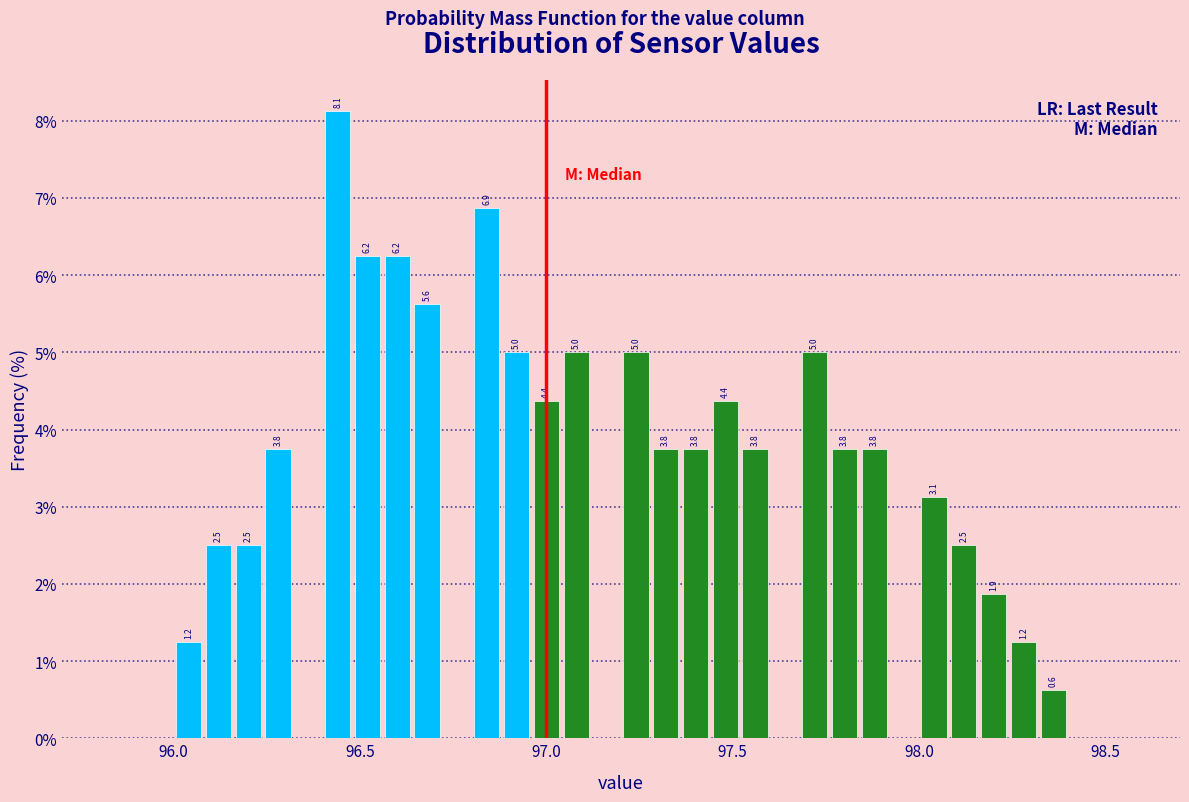

Read against the x-axis, roughly where is the centre of the tallest bar?

96.45